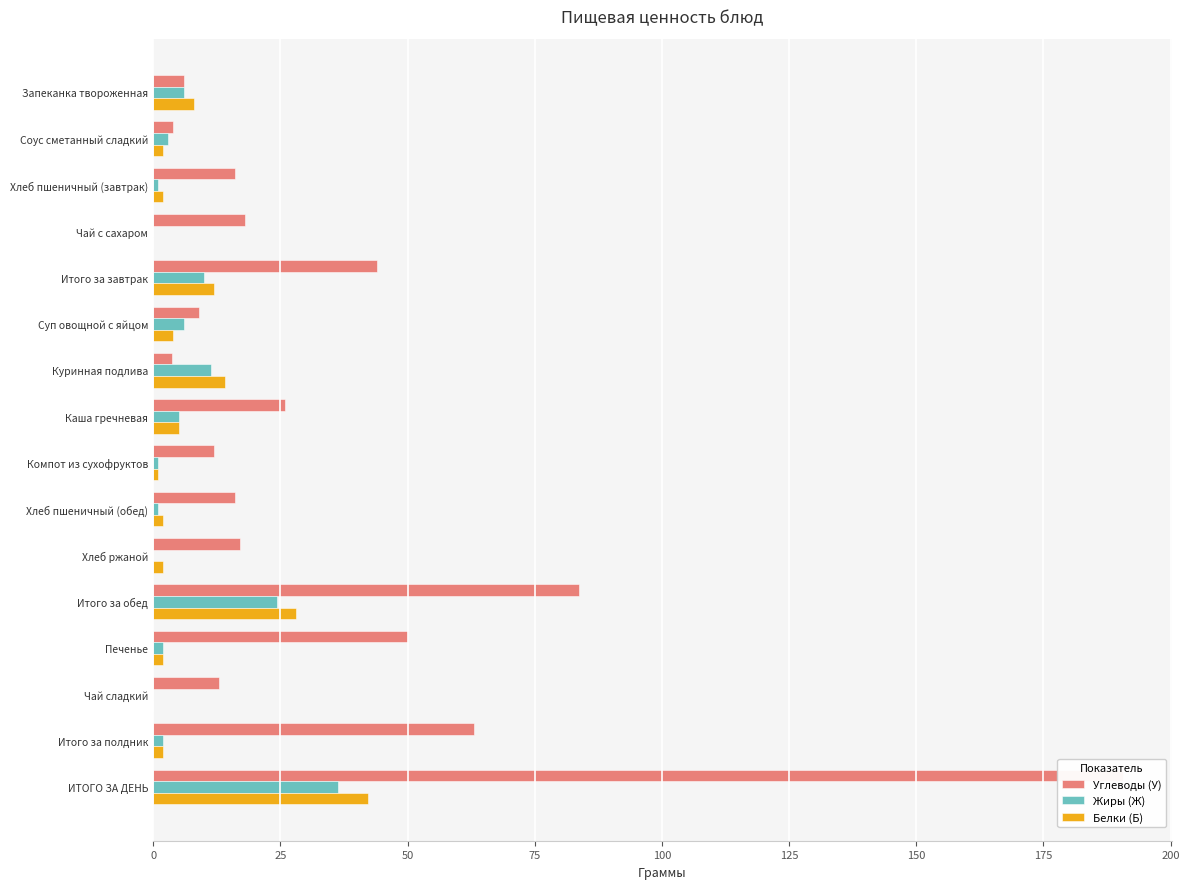

What is the total value across all series at Хлеб ржаной?

19.0